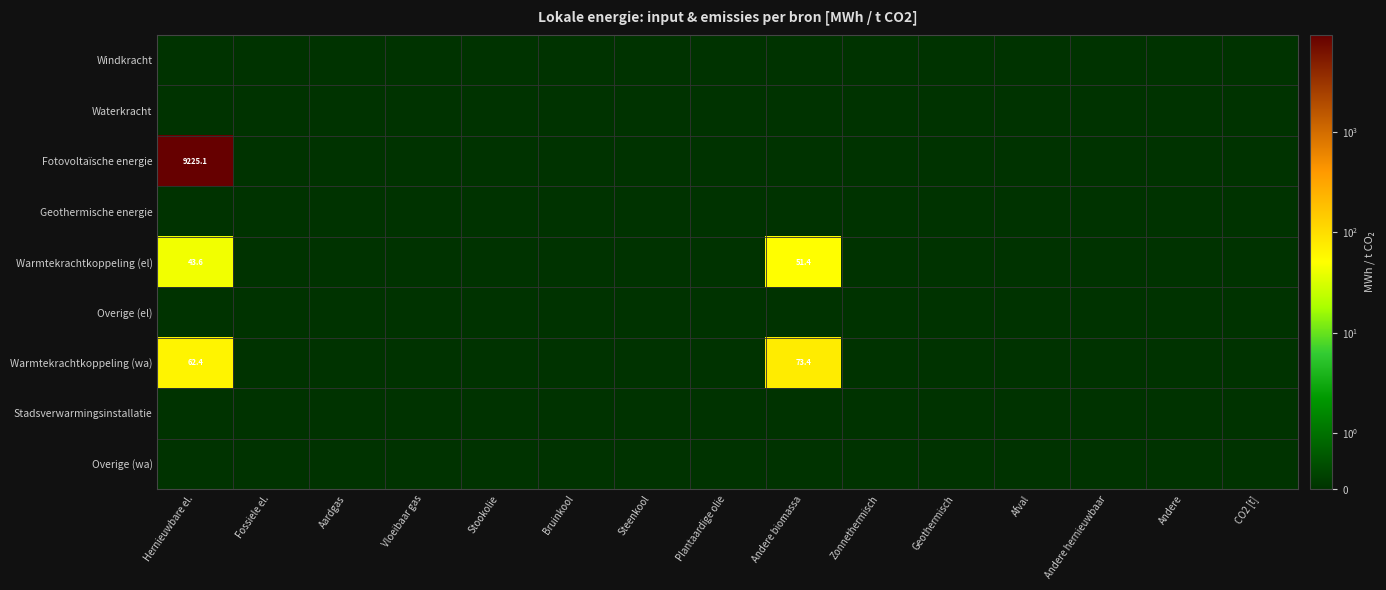

Which label corresponds to the smallest value in the chart?

Hernieuwbare el.